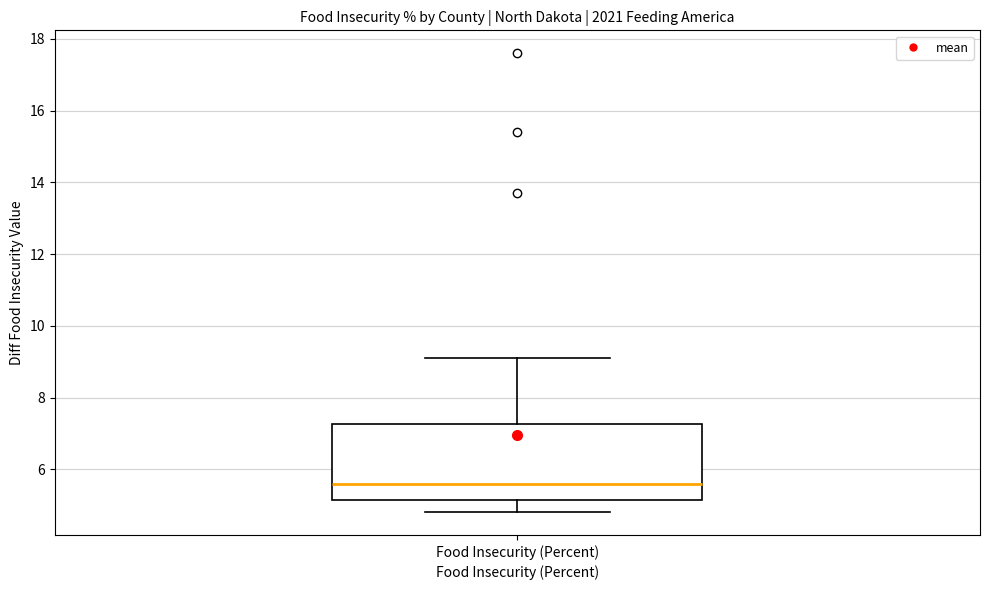

Transcribe this box plot: give where the median line is, the range the box spans, and where the two whiskers end, as read against the y-axis. The values are not printed on the chart, so give them approximately, as read against the axis.

median 5.6, box 5.2 to 7.2, whiskers 4.8 to 9.2